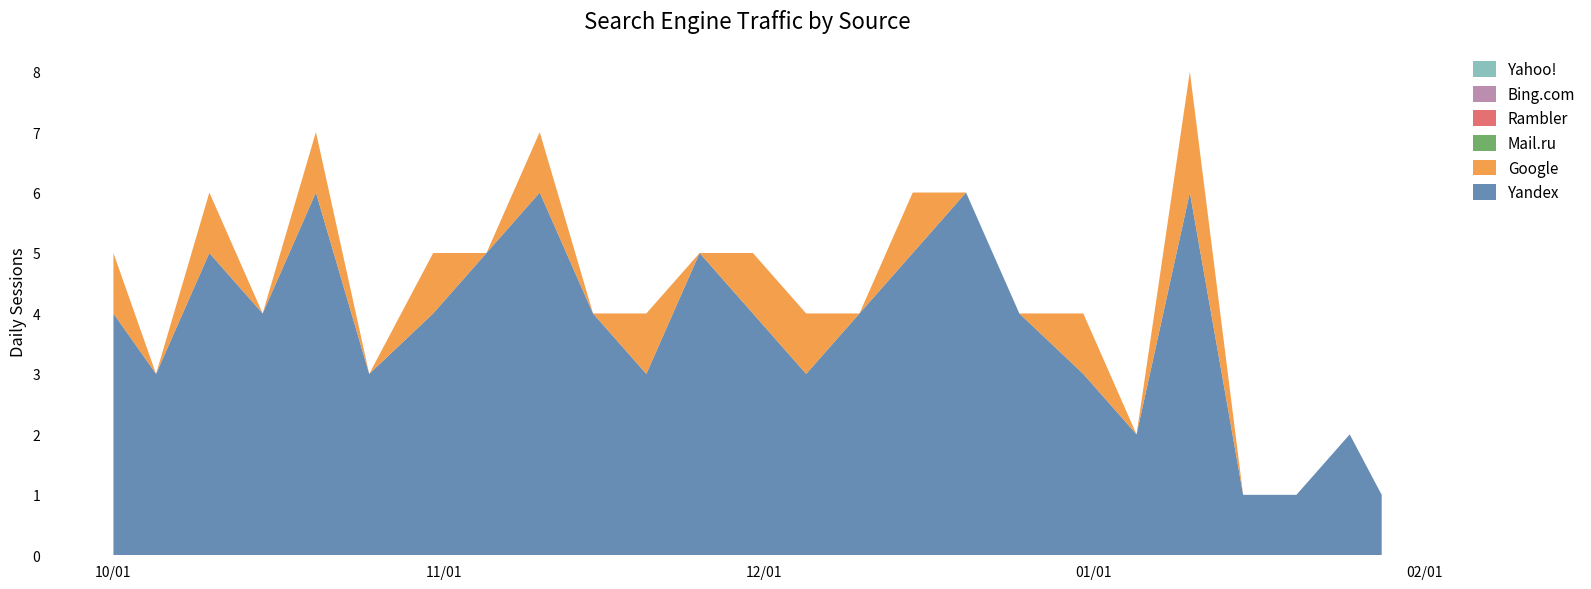

Reading left to right, transcribe all the data shown in this chart.

Yandex: 2022-10-01=4	2022-10-05=3	2022-10-10=5	2022-10-15=4	2022-10-20=6	2022-10-25=3	2022-10-31=4	2022-11-05=5	2022-11-10=6	2022-11-15=4	2022-11-20=3	2022-11-25=5	2022-11-30=4	2022-12-05=3	2022-12-10=4	2022-12-15=5	2022-12-20=6	2022-12-25=4	2022-12-31=3	2023-01-05=2	2023-01-10=6	2023-01-15=1	2023-01-20=1	2023-01-25=2	2023-01-28=1
Google: 2022-10-01=1	2022-10-05=0	2022-10-10=1	2022-10-15=0	2022-10-20=1	2022-10-25=0	2022-10-31=1	2022-11-05=0	2022-11-10=1	2022-11-15=0	2022-11-20=1	2022-11-25=0	2022-11-30=1	2022-12-05=1	2022-12-10=0	2022-12-15=1	2022-12-20=0	2022-12-25=0	2022-12-31=1	2023-01-05=0	2023-01-10=2	2023-01-15=0	2023-01-20=0	2023-01-25=0	2023-01-28=0
Mail.ru: 2022-10-01=0	2022-10-05=0	2022-10-10=0	2022-10-15=0	2022-10-20=0	2022-10-25=0	2022-10-31=0	2022-11-05=0	2022-11-10=0	2022-11-15=0	2022-11-20=0	2022-11-25=0	2022-11-30=0	2022-12-05=0	2022-12-10=0	2022-12-15=0	2022-12-20=0	2022-12-25=0	2022-12-31=0	2023-01-05=0	2023-01-10=0	2023-01-15=0	2023-01-20=0	2023-01-25=0	2023-01-28=0
Rambler: 2022-10-01=0	2022-10-05=0	2022-10-10=0	2022-10-15=0	2022-10-20=0	2022-10-25=0	2022-10-31=0	2022-11-05=0	2022-11-10=0	2022-11-15=0	2022-11-20=0	2022-11-25=0	2022-11-30=0	2022-12-05=0	2022-12-10=0	2022-12-15=0	2022-12-20=0	2022-12-25=0	2022-12-31=0	2023-01-05=0	2023-01-10=0	2023-01-15=0	2023-01-20=0	2023-01-25=0	2023-01-28=0
Bing.com: 2022-10-01=0	2022-10-05=0	2022-10-10=0	2022-10-15=0	2022-10-20=0	2022-10-25=0	2022-10-31=0	2022-11-05=0	2022-11-10=0	2022-11-15=0	2022-11-20=0	2022-11-25=0	2022-11-30=0	2022-12-05=0	2022-12-10=0	2022-12-15=0	2022-12-20=0	2022-12-25=0	2022-12-31=0	2023-01-05=0	2023-01-10=0	2023-01-15=0	2023-01-20=0	2023-01-25=0	2023-01-28=0
Yahoo!: 2022-10-01=0	2022-10-05=0	2022-10-10=0	2022-10-15=0	2022-10-20=0	2022-10-25=0	2022-10-31=0	2022-11-05=0	2022-11-10=0	2022-11-15=0	2022-11-20=0	2022-11-25=0	2022-11-30=0	2022-12-05=0	2022-12-10=0	2022-12-15=0	2022-12-20=0	2022-12-25=0	2022-12-31=0	2023-01-05=0	2023-01-10=0	2023-01-15=0	2023-01-20=0	2023-01-25=0	2023-01-28=0